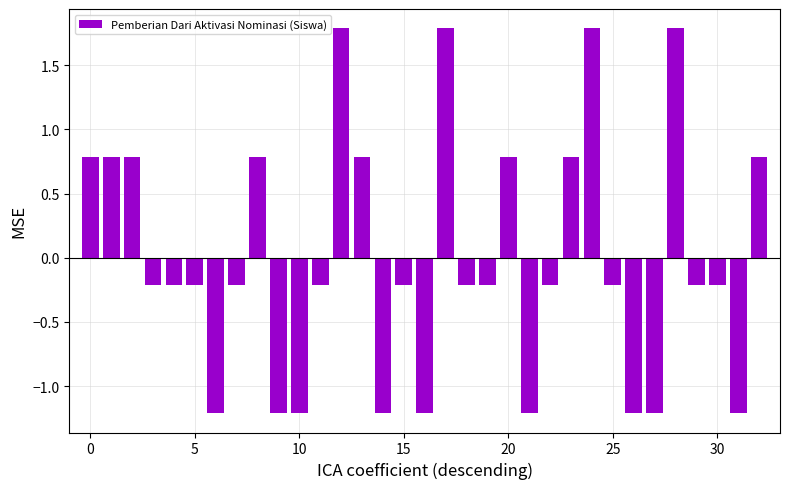

What is the greatest value displayed?

1.8